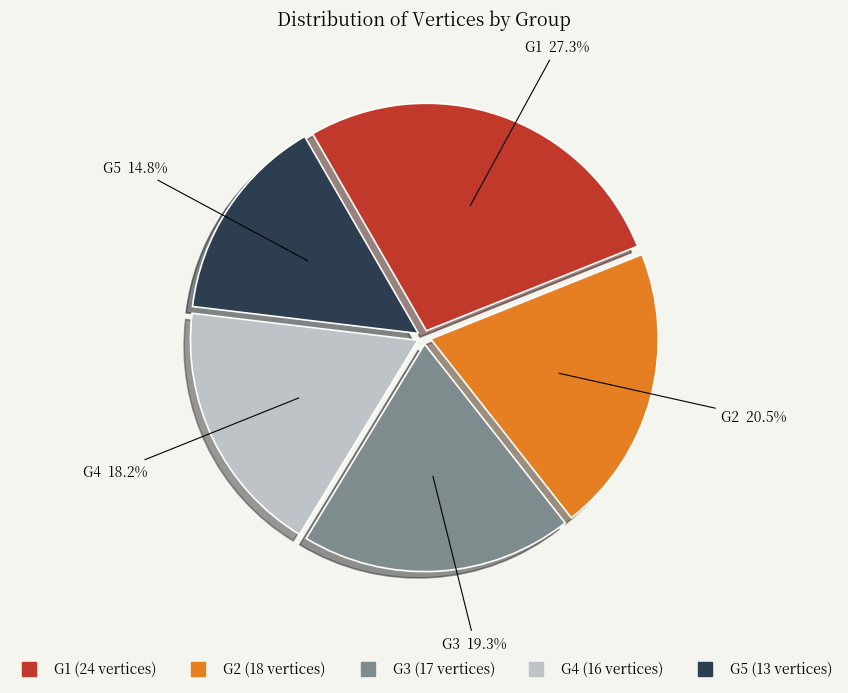

How many segments does this pie chart have?

5